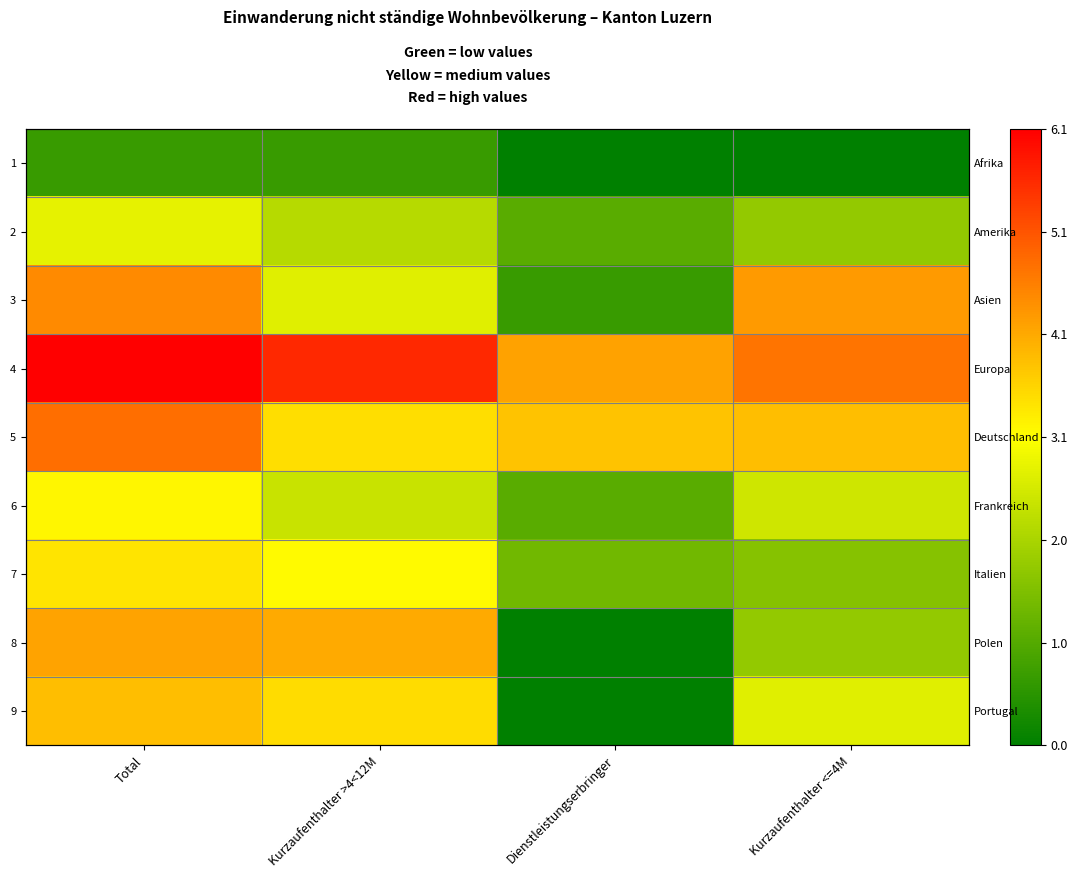

What is the total value across all series at Kurzaufenthalter >4<12M?

27.8